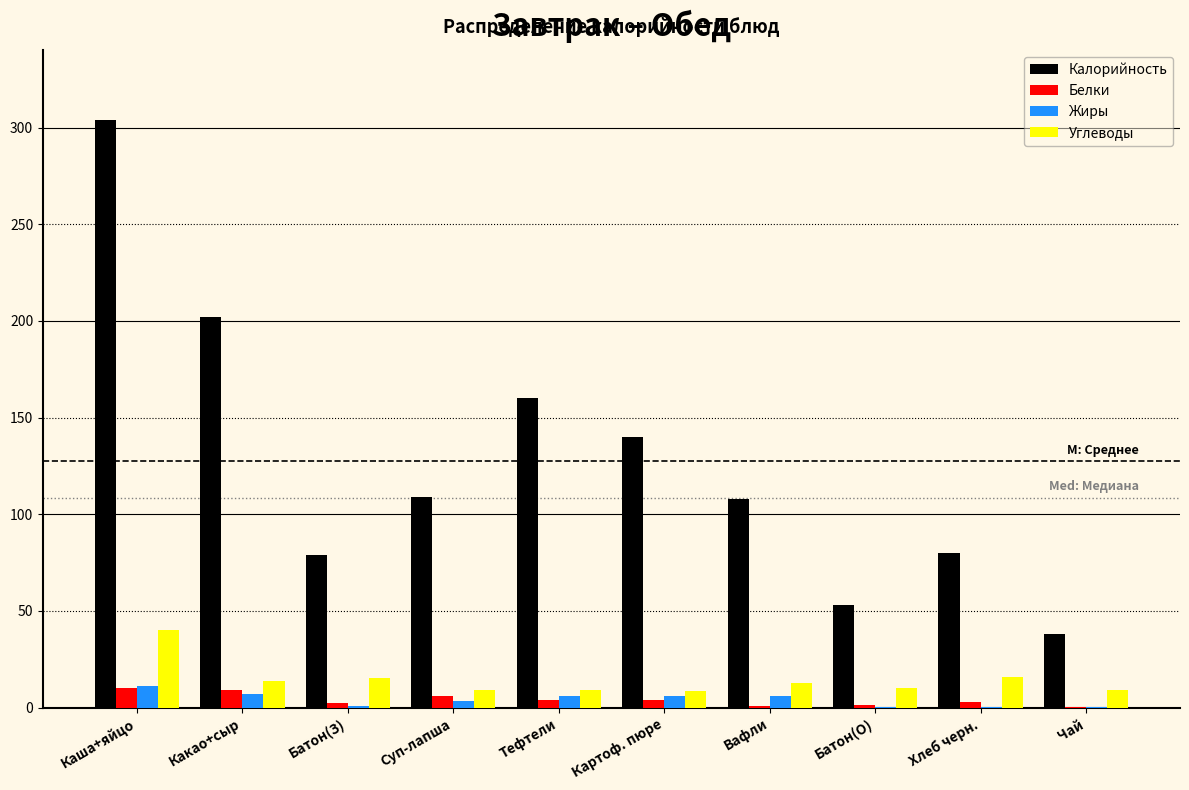

Where is Калорийность nearest to the value 171?

Тефтели